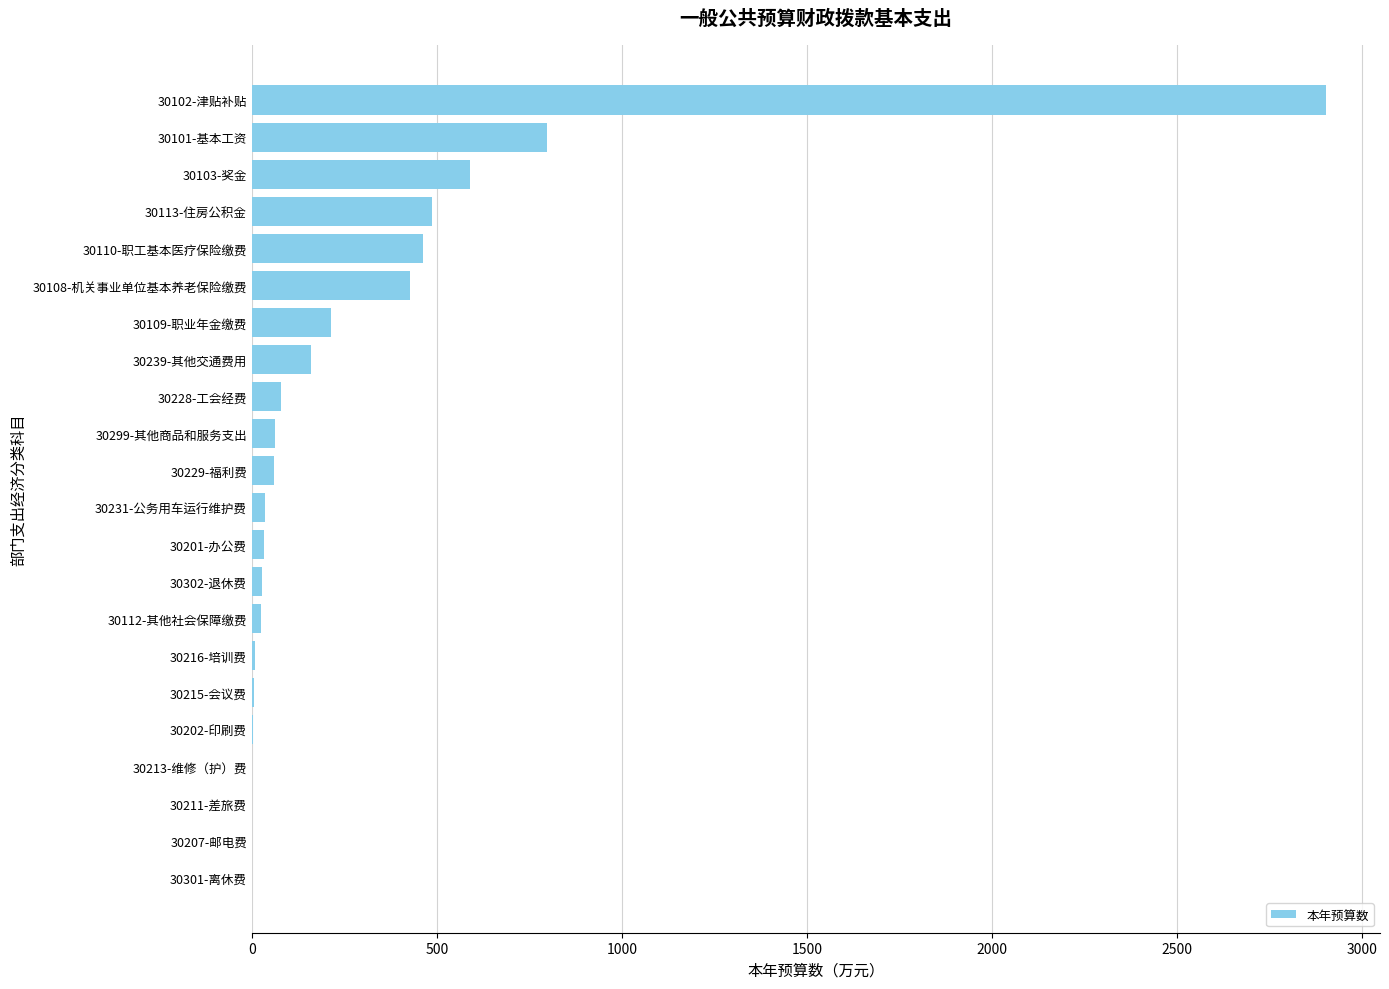

What is the greatest value displayed?

2903.8